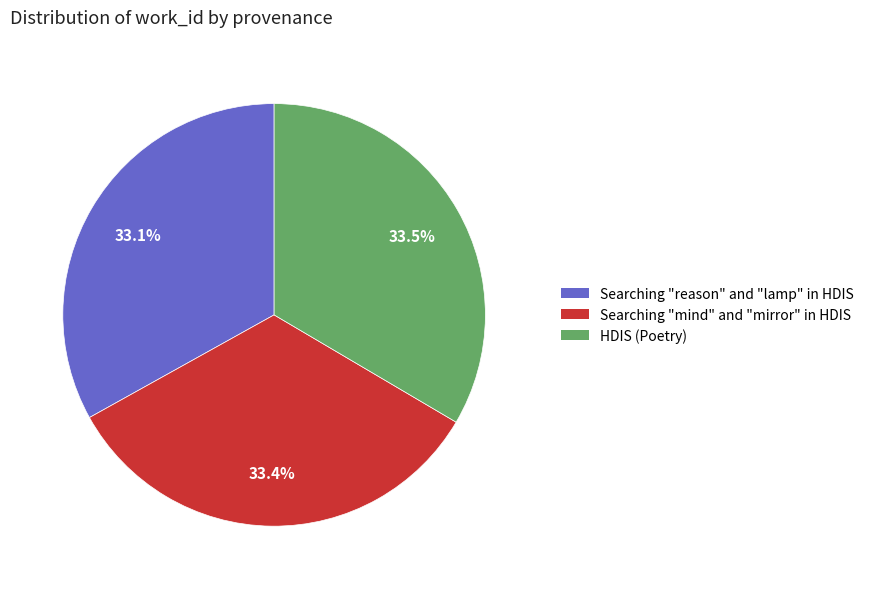

Count the number of slices in the pie.

3